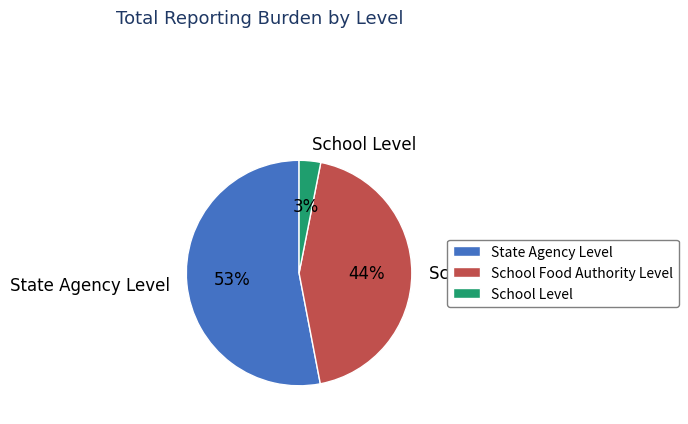

Rank the categories by value from highest to lowest.

State Agency Level, School Food Authority Level, School Level